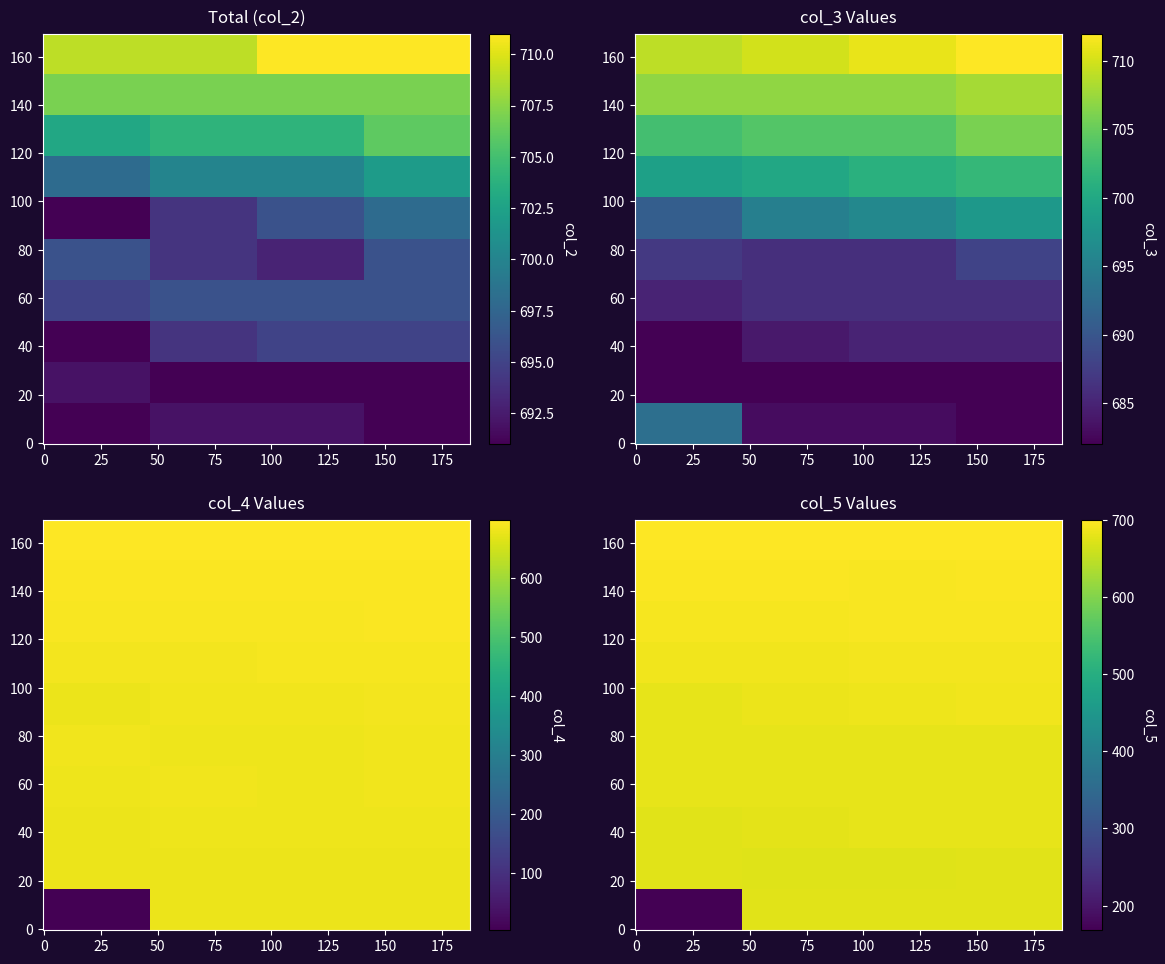

Between 23 and 5, which is larger?

23